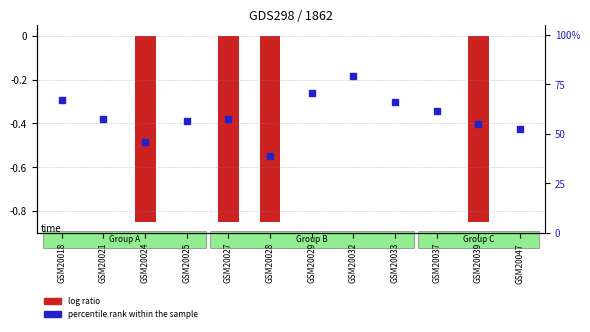

Which series reaches the minimum Y coordinate?

log ratio